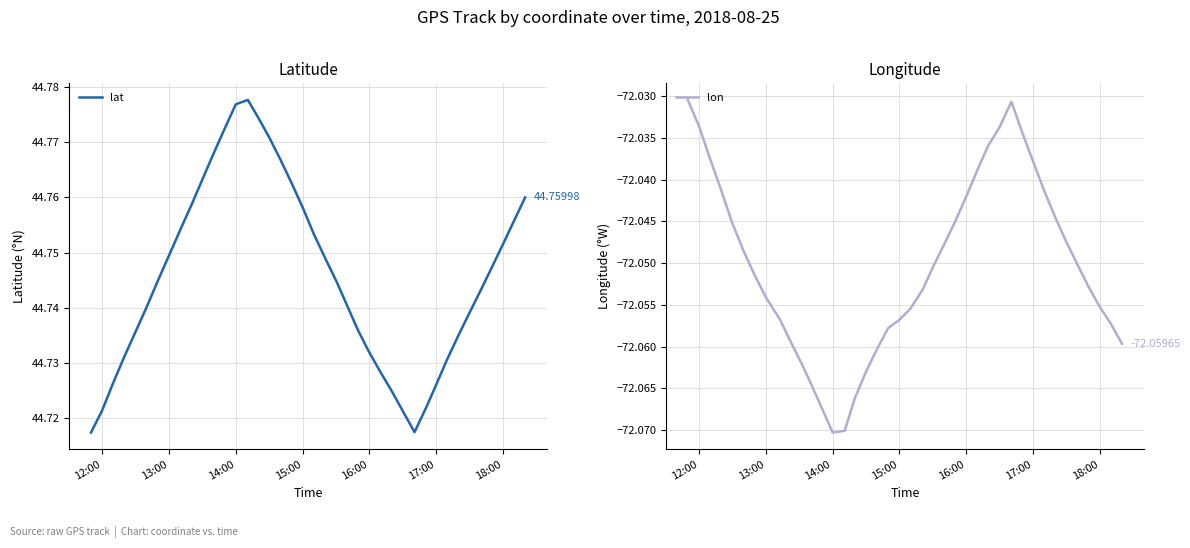

Reading left to right, extract all data points from this chart.

lat: 44.7	44.7	44.7	44.7	44.7	44.7	44.7	44.7	44.8	44.8	44.8	44.8	44.8	44.8	44.8	44.8	44.8	44.8	44.8	44.8	44.8	44.7	44.7	44.7	44.7	44.7	44.7	44.7	44.7	44.7	44.7	44.7	44.7	44.7	44.7	44.7	44.7	44.8	44.8	44.8
lon: -72.0	-72.0	-72.0	-72.0	-72.0	-72.0	-72.1	-72.1	-72.1	-72.1	-72.1	-72.1	-72.1	-72.1	-72.1	-72.1	-72.1	-72.1	-72.1	-72.1	-72.1	-72.1	-72.1	-72.0	-72.0	-72.0	-72.0	-72.0	-72.0	-72.0	-72.0	-72.0	-72.0	-72.0	-72.0	-72.1	-72.1	-72.1	-72.1	-72.1